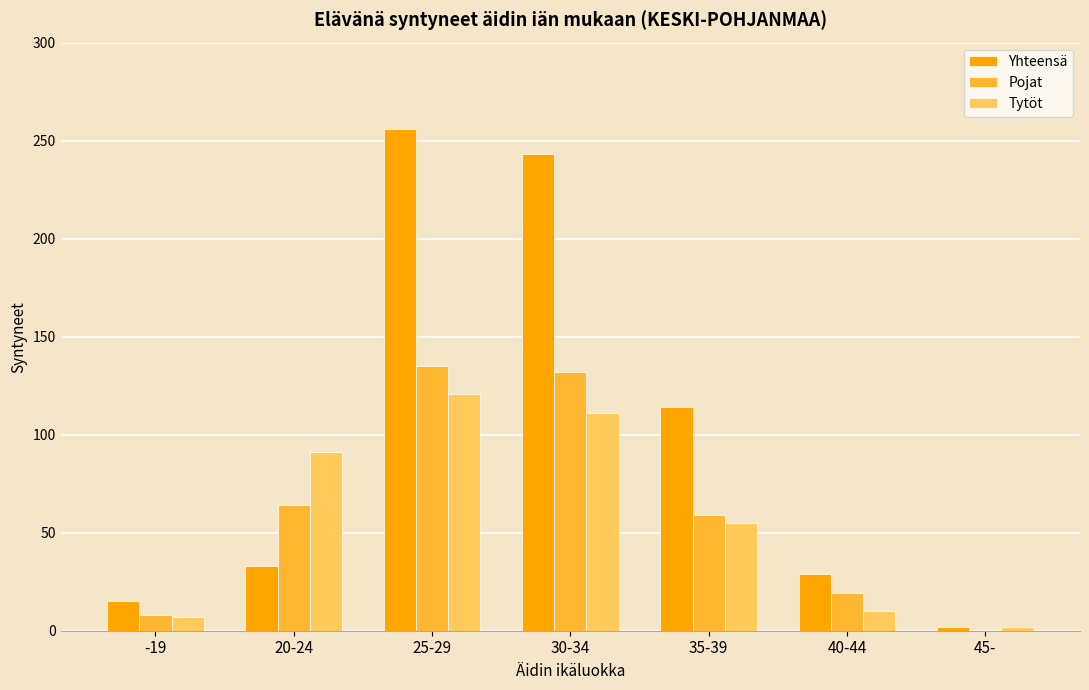

At which label is Tytöt closest to 61?

35-39